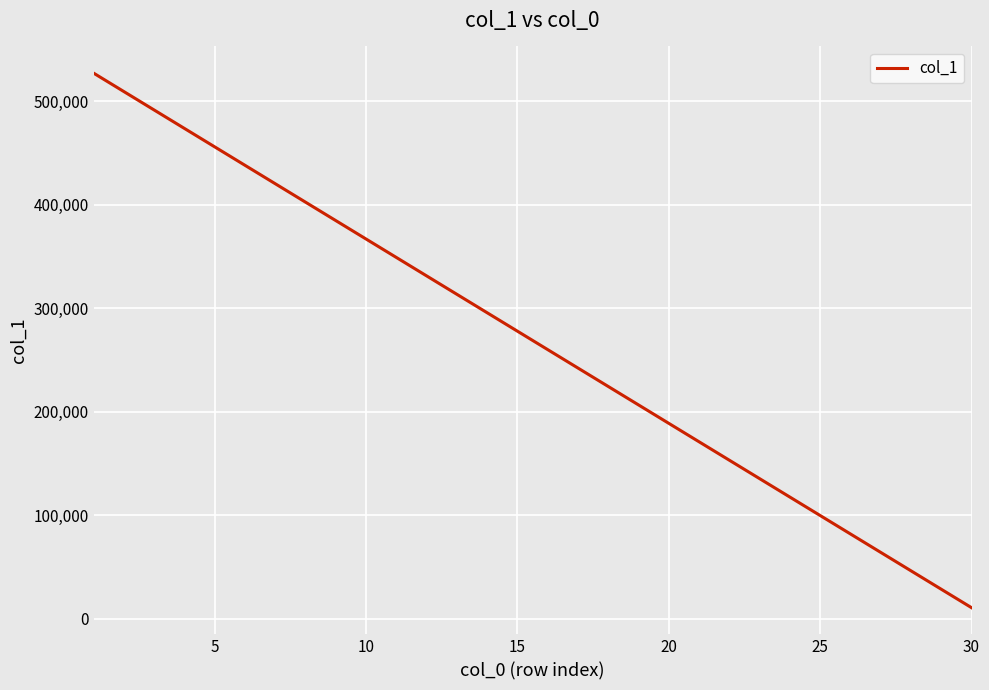

What is the maximum value shown in the chart?

527196.7